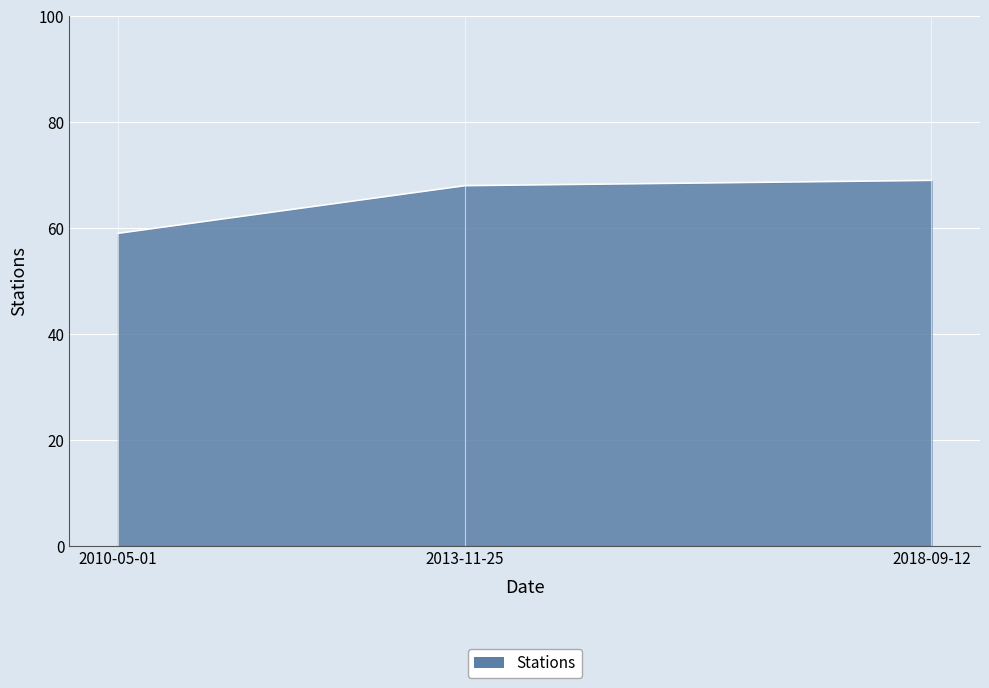

List the labels in order of value, smallest first.

2010-05-01, 2013-11-25, 2018-09-12